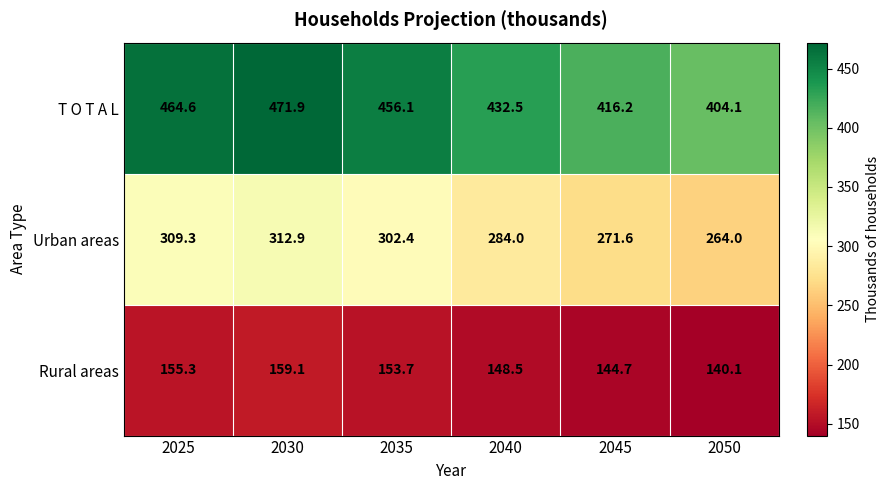

The value of T O T A L at 2040 is 432.5. True or false?

True